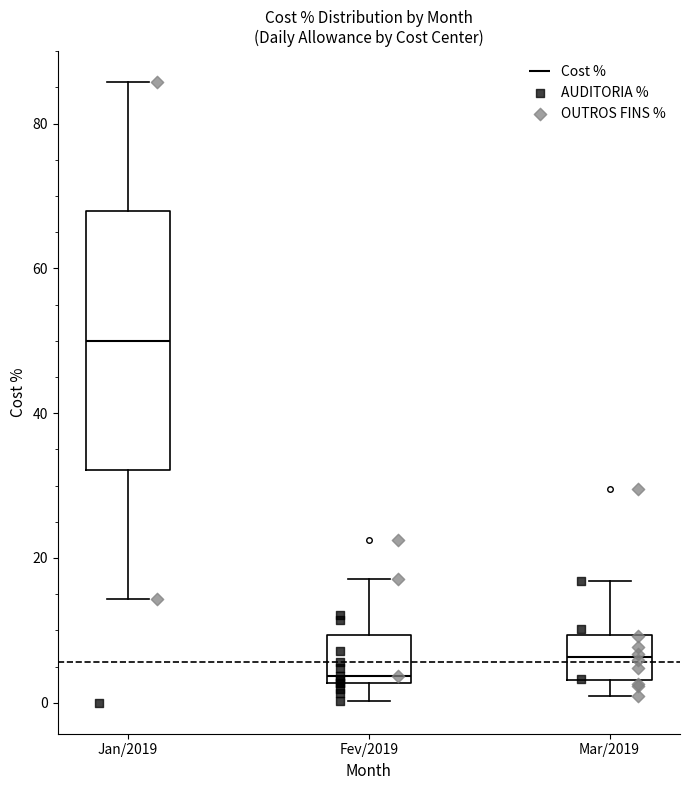

Which box has the highest median line?

Jan/2019